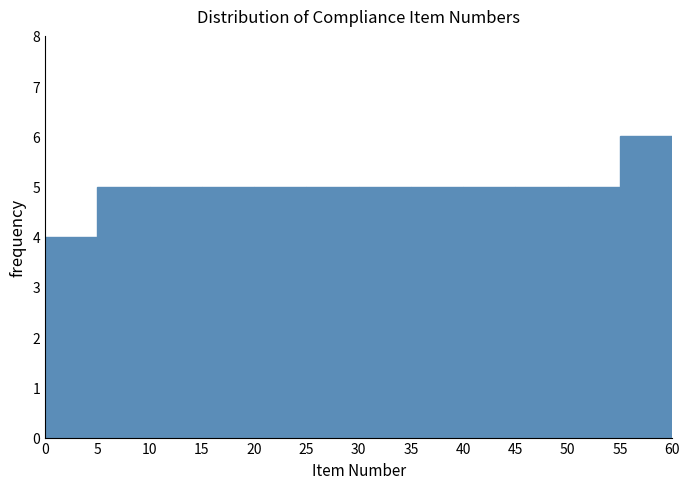

Reading left to right, transcribe this chart: for each bar, give the range it covers on the x-axis and its height. The values are not printed on the chart, so give them approximately, as read against the axis.

0 to 5: 4
5 to 10: 5
10 to 15: 5
15 to 20: 5
20 to 25: 5
25 to 30: 5
30 to 35: 5
35 to 40: 5
40 to 45: 5
45 to 50: 5
50 to 55: 5
55 to 60: 6